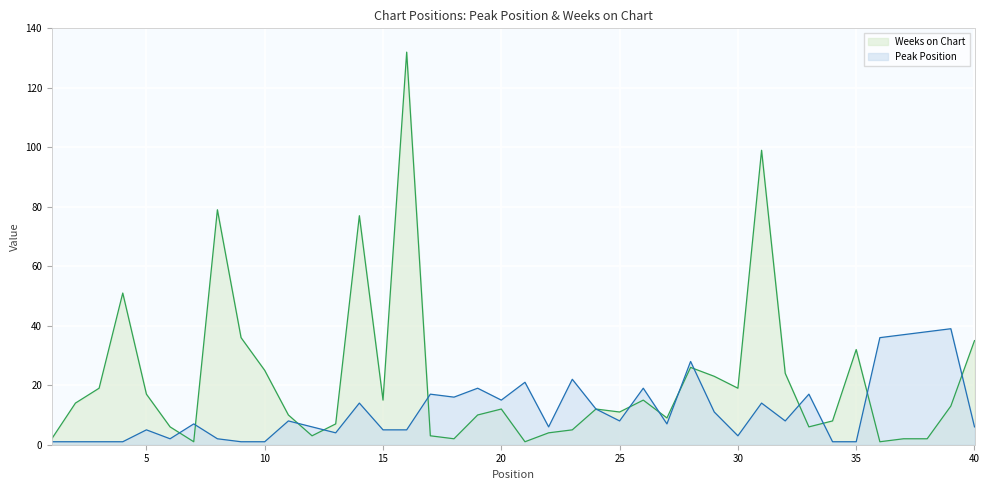

Where is the first local maximum for Weeks on Chart?

4